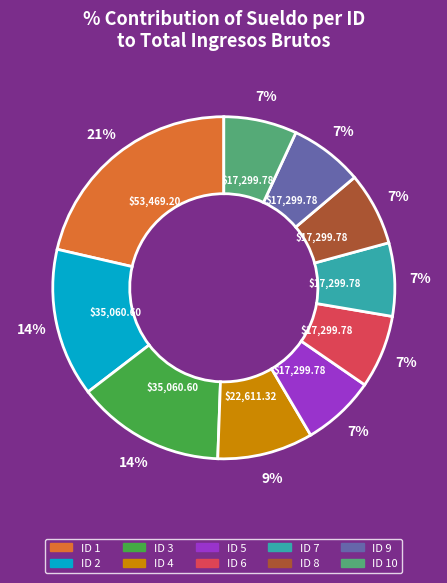

Is there any slice that represents more than half of the pie?

No